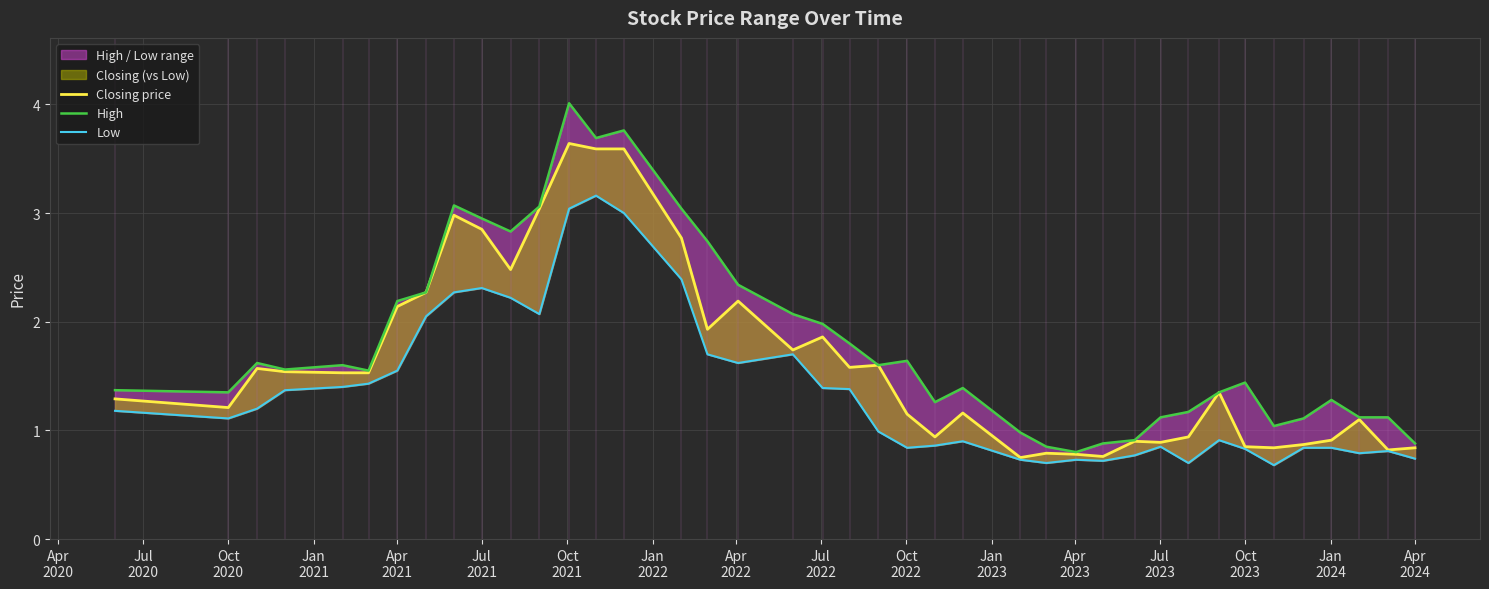

At which label does Closing price first exceed 1?

Apr
2020